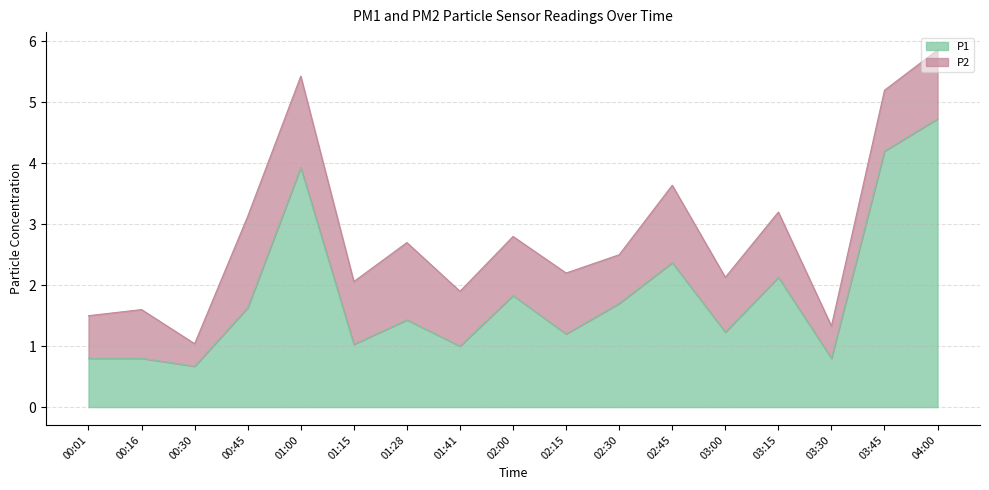

How many lines are shown in the chart?

2